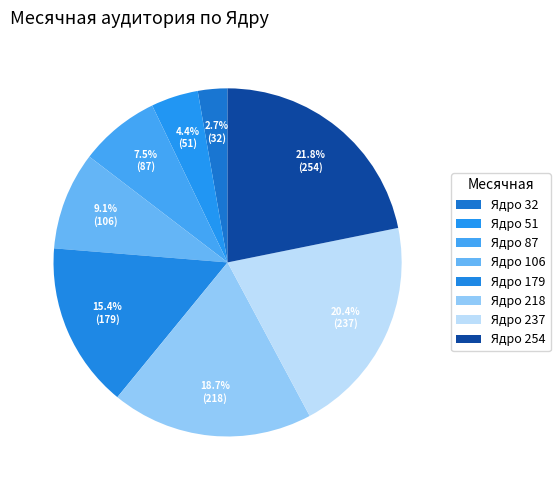

How many slices are in this pie chart?

8